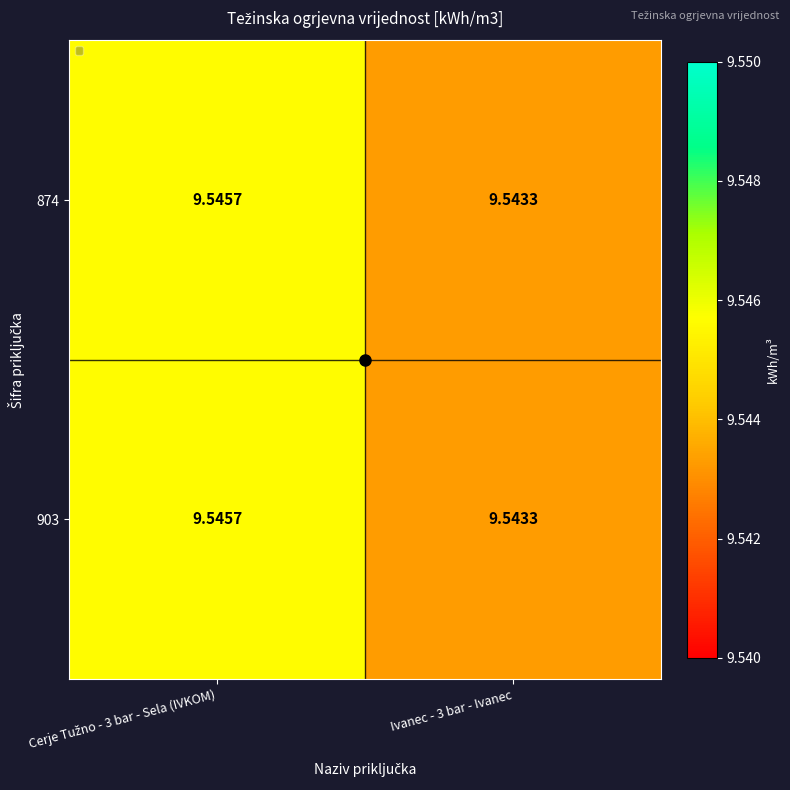

Reading left to right, list all the values displayed in this chart.

874: Cerje Tužno - 3 bar - Sela (IVKOM)=9.5	Ivanec - 3 bar - Ivanec=9.5
903: Cerje Tužno - 3 bar - Sela (IVKOM)=9.5	Ivanec - 3 bar - Ivanec=9.5